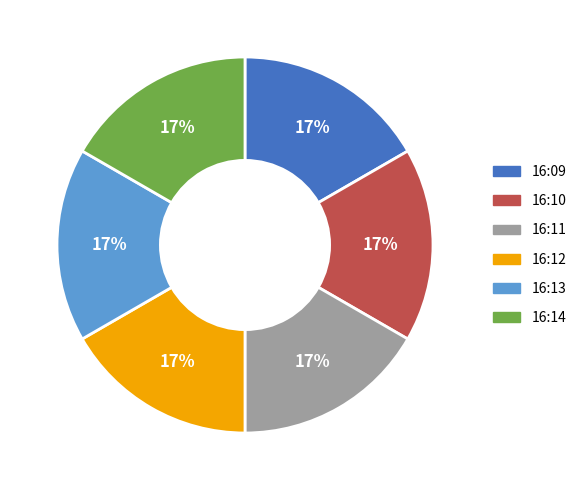

To the nearest percent, what portion does 16:10 represent?

17%